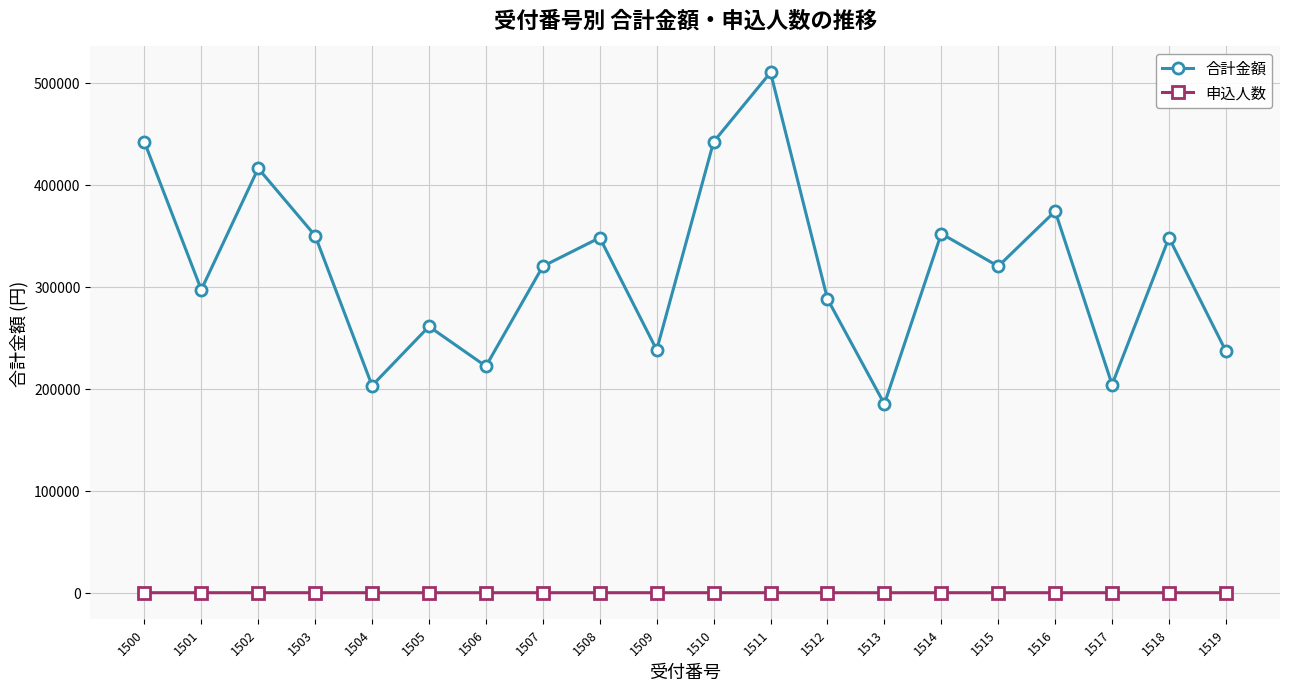

What is the value of the 申込人数 point at the 13th from the left?

18